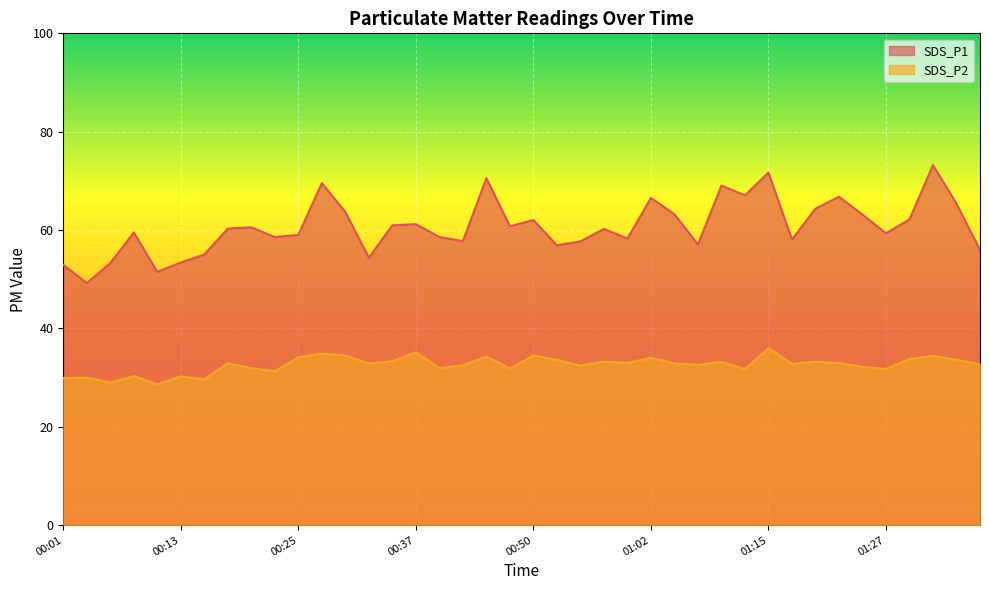

What is the greatest value displayed?

73.2